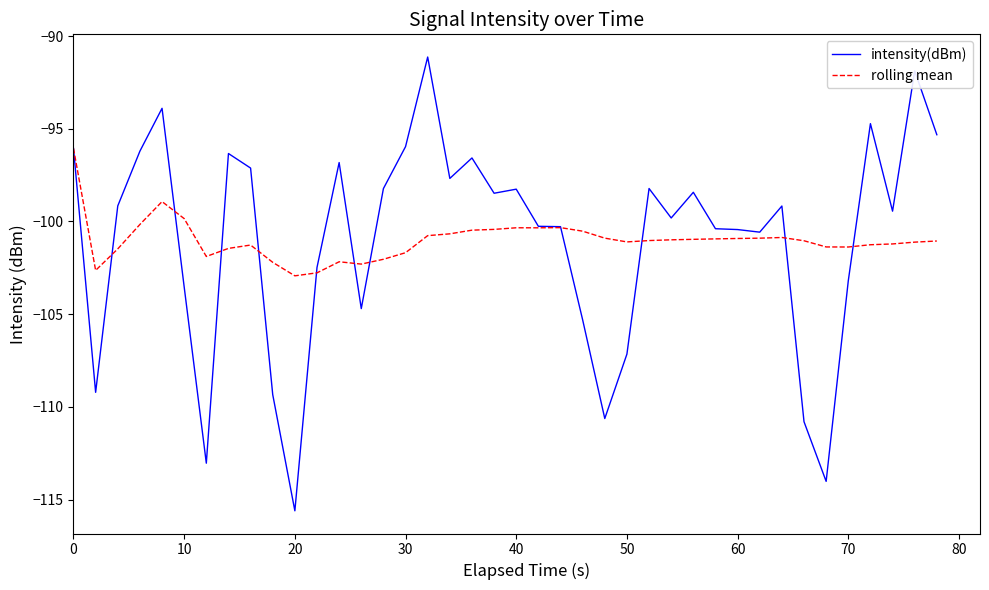

What is the greatest value displayed?

-91.1